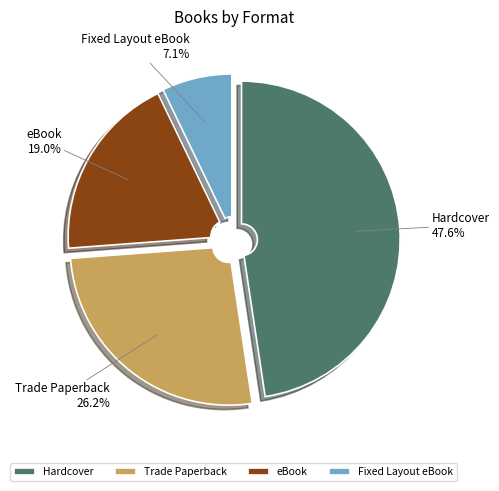

Which category has the smallest portion of the pie?

Fixed Layout eBook